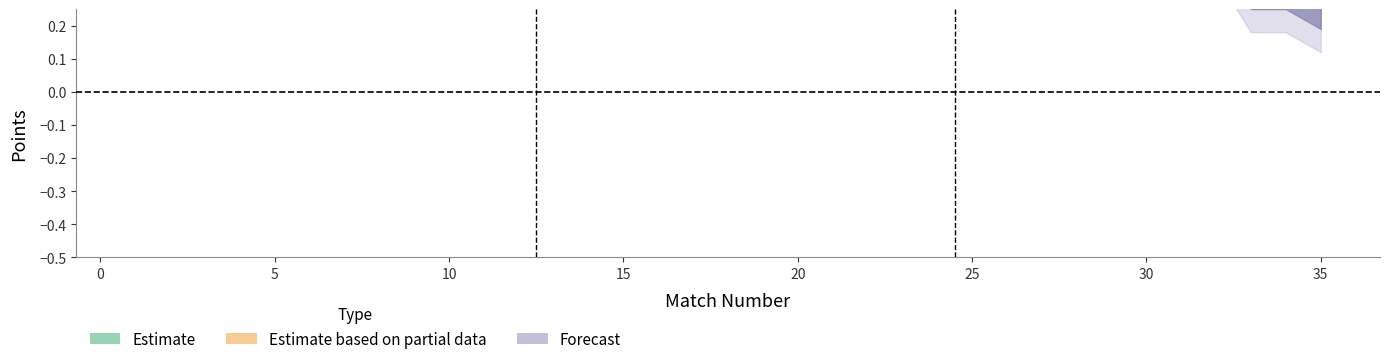

Count the number of categories in the chart.

35